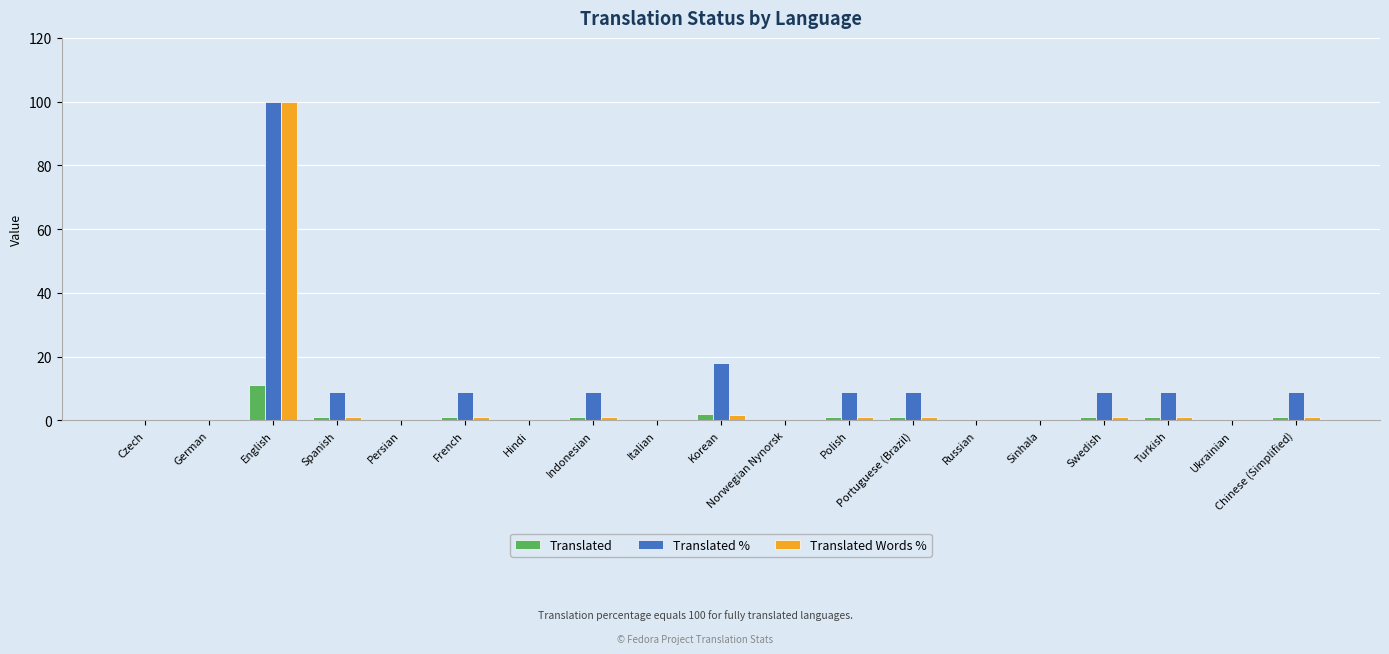

Where is Translated % nearest to the value 50?

Korean